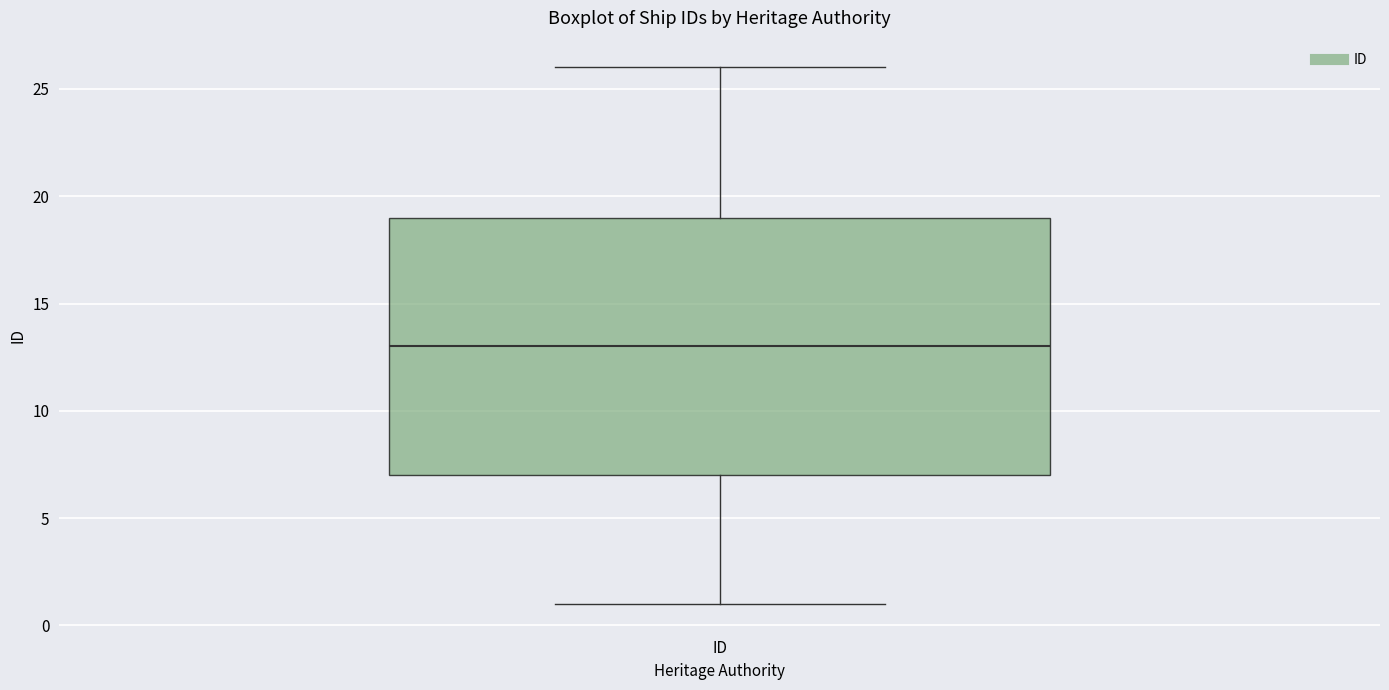

Read this box plot against the y-axis: the position of the median line, the range covered by the box, and the ends of both whiskers. The values are not printed on the chart, so give them approximately, as read against the axis.

median 13, box 7 to 19, whiskers 1 to 26